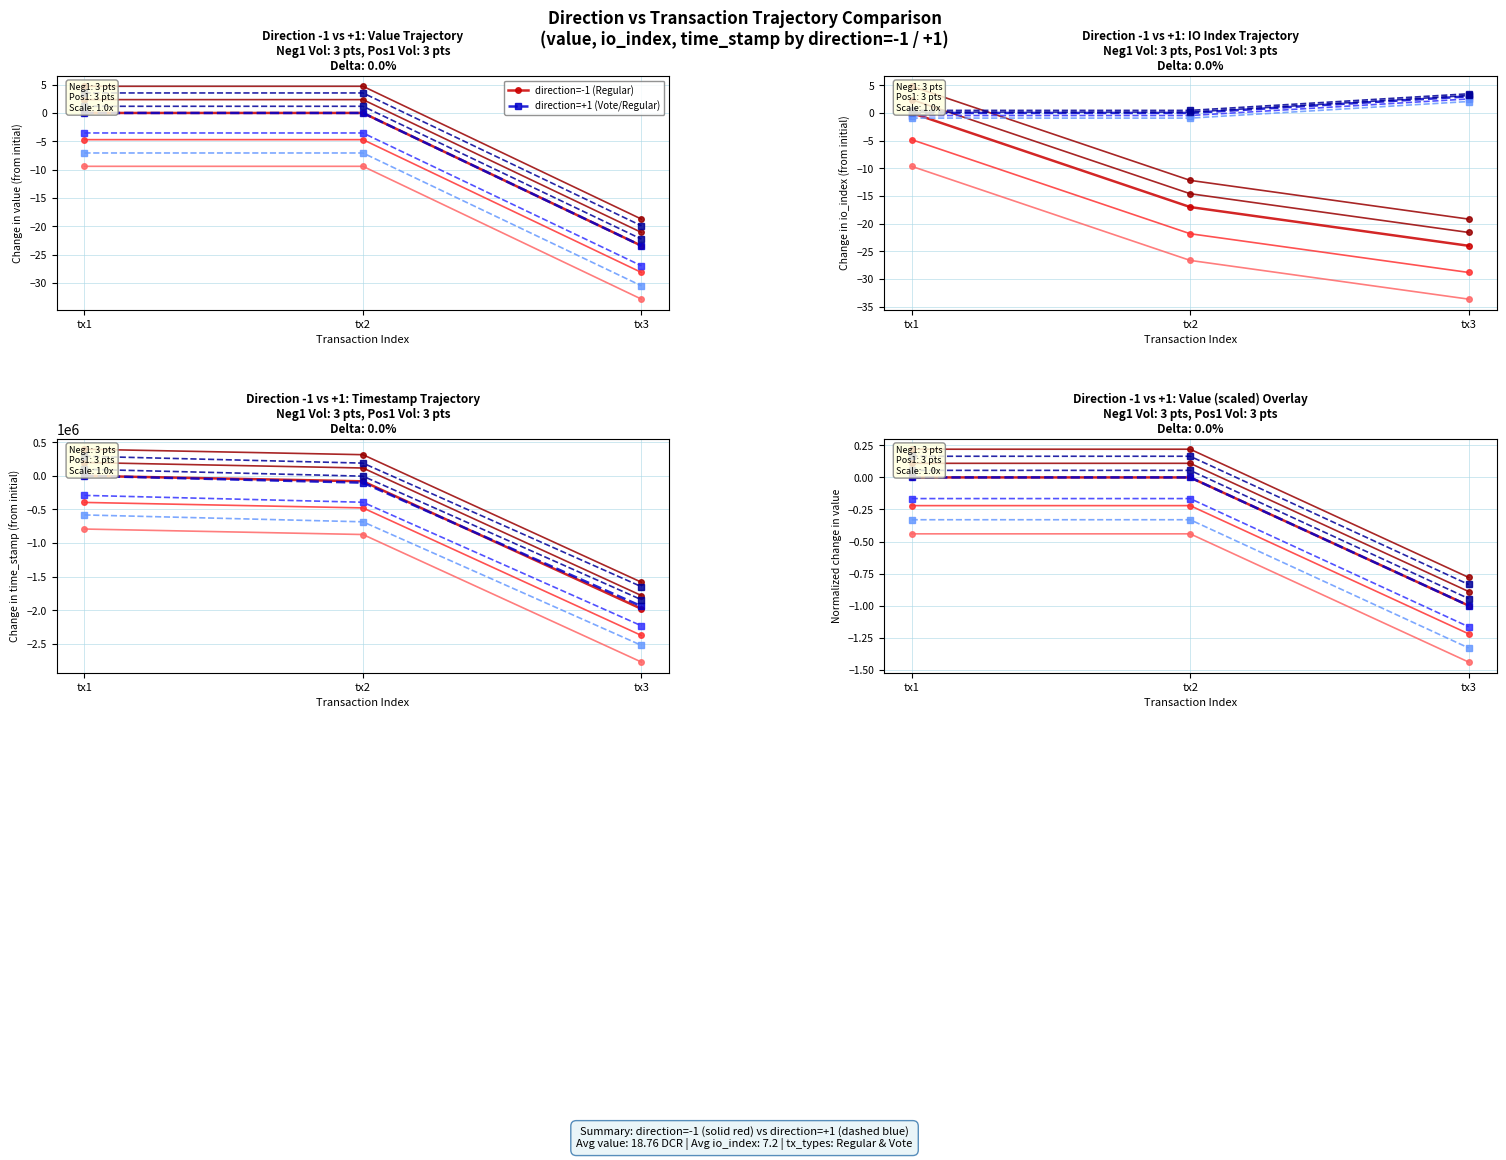

Count the direction=+1 (Vote/Regular) values in the range 0 to 1.

2